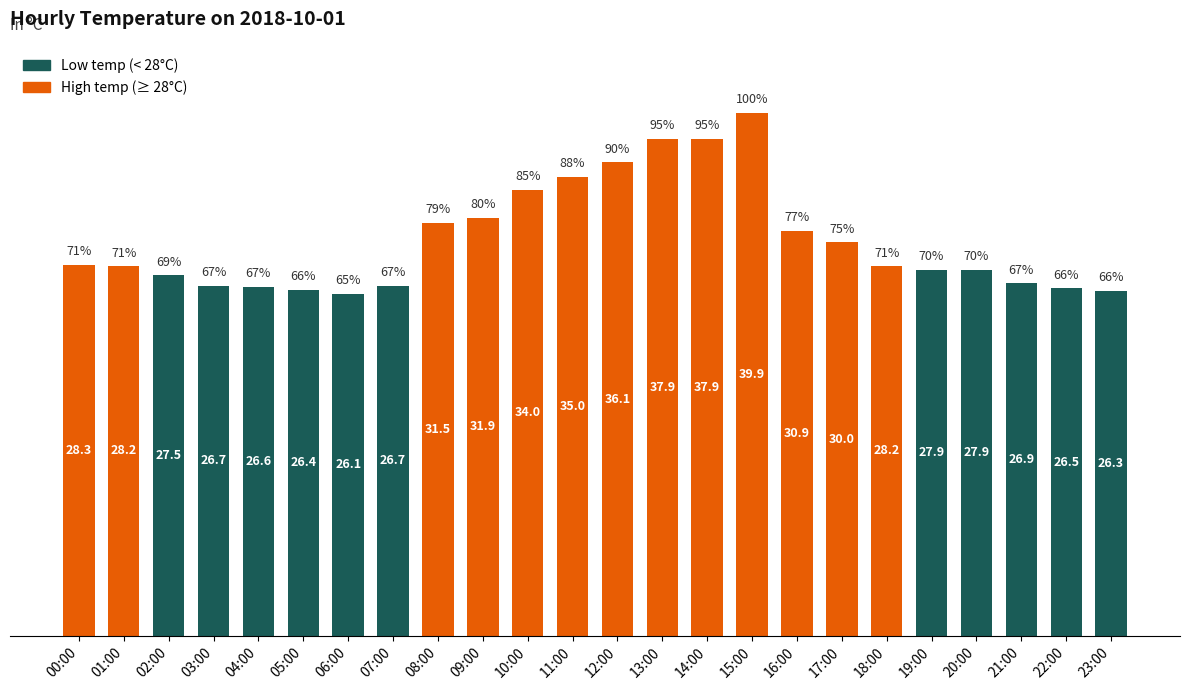

What is the difference between the second highest and second lowest values?

11.6